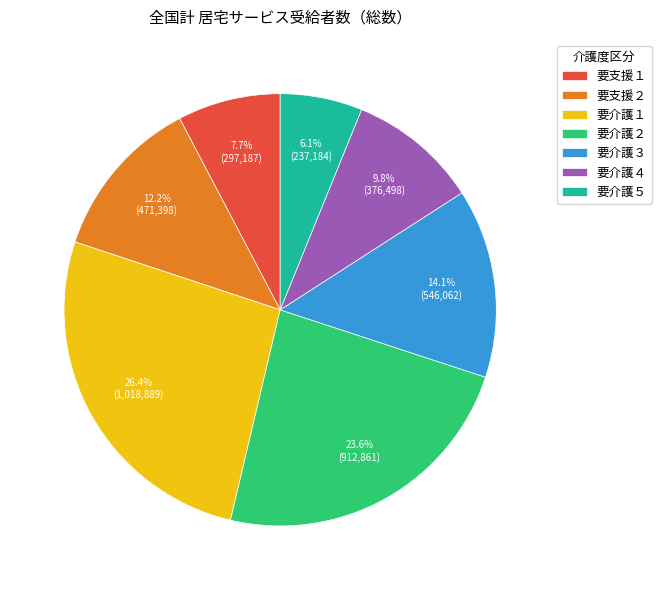

Is 要介護３ the majority of the pie?

No